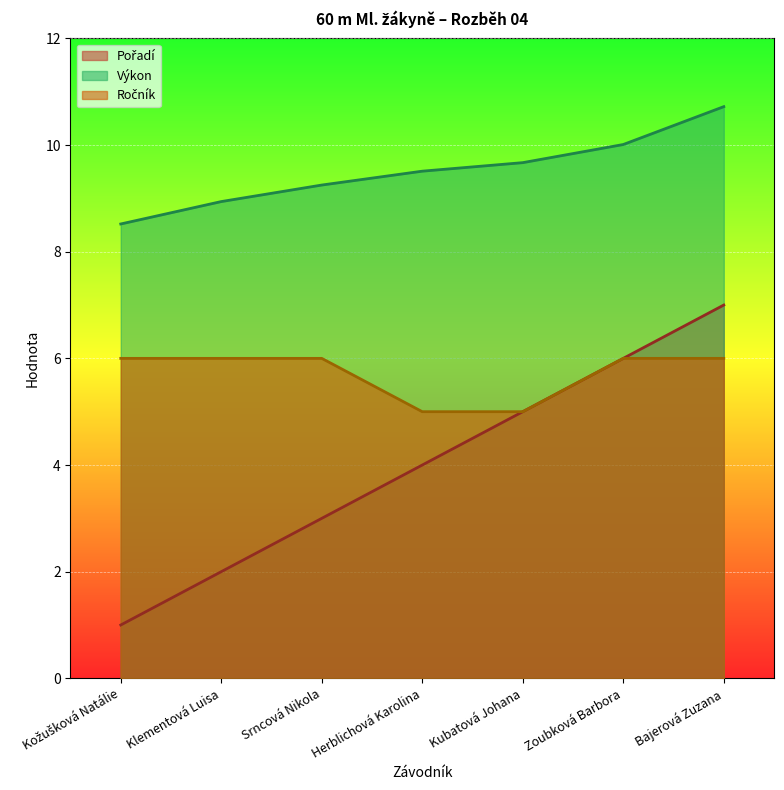

Rank the series by their average value, from highest to lowest.

Výkon, Ročník, Pořadí